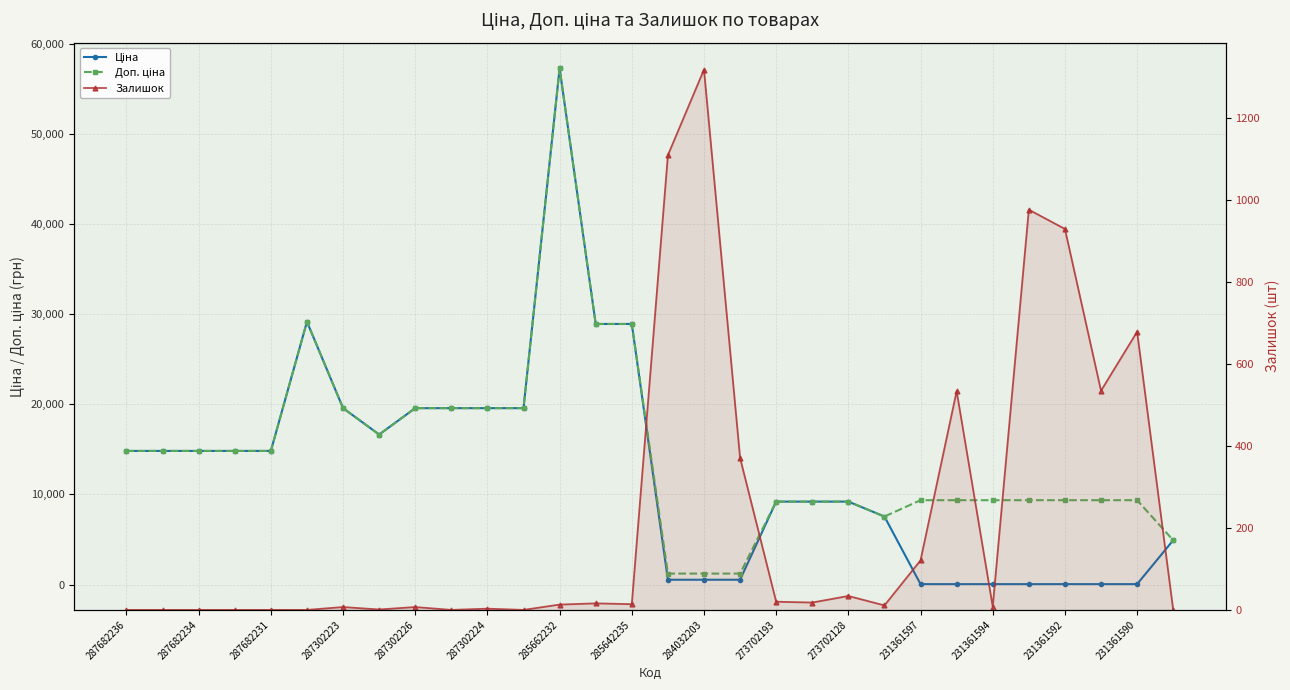

Between 287682236 and 231361597, which series saw the biggest shift?

Ціна